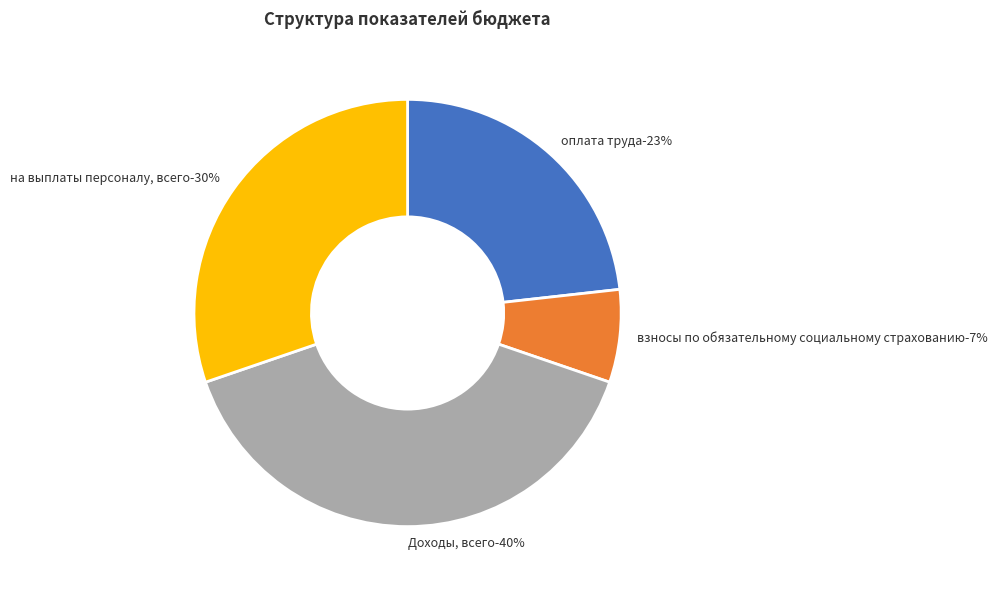

What percentage do оплата труда and Доходы, всего together represent?

62.7%